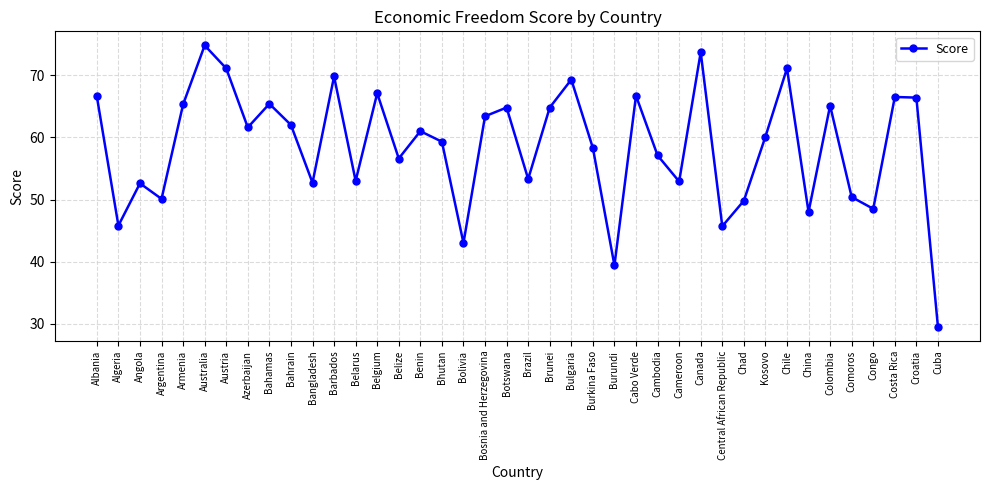

Which category has the lowest value across all series?

Cuba